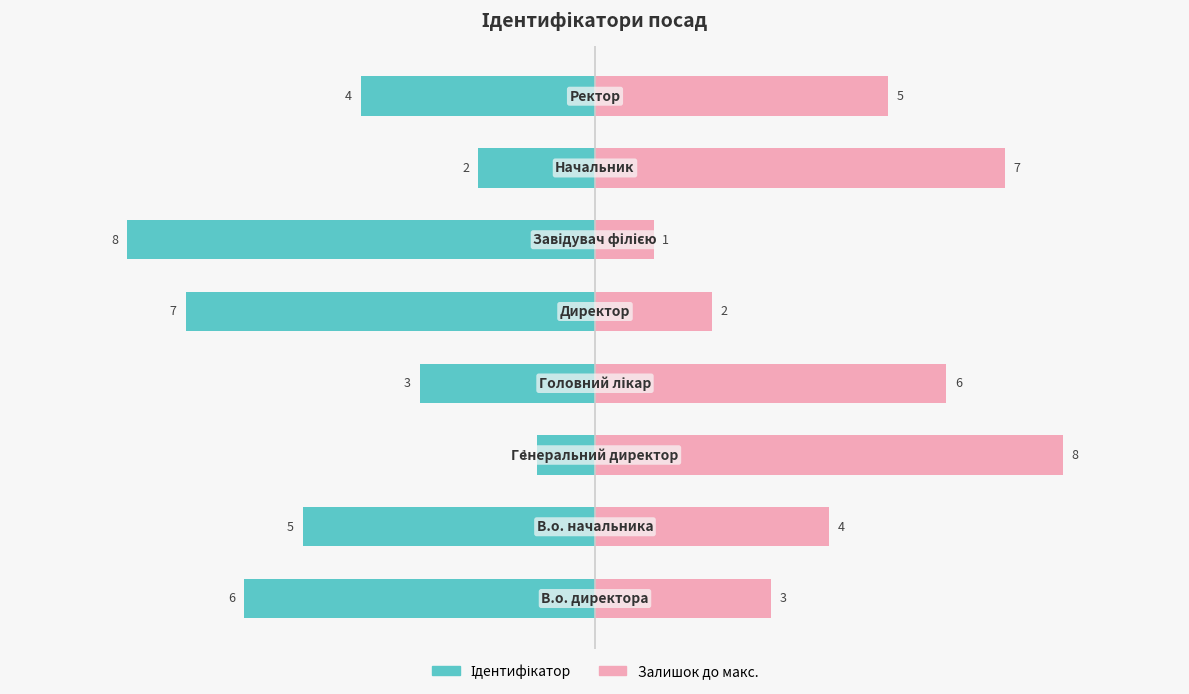

What is the maximum value for Залишок до макс.?

8